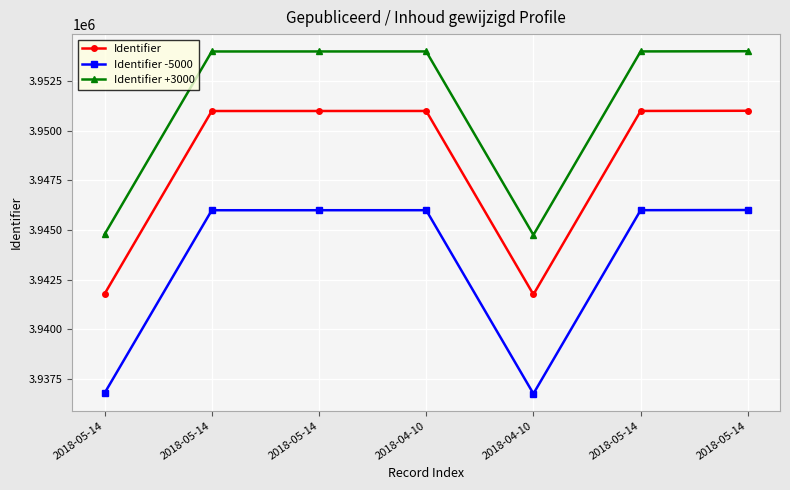

What is the value of the Identifier +3000 point at the 1st from the left?

3944777